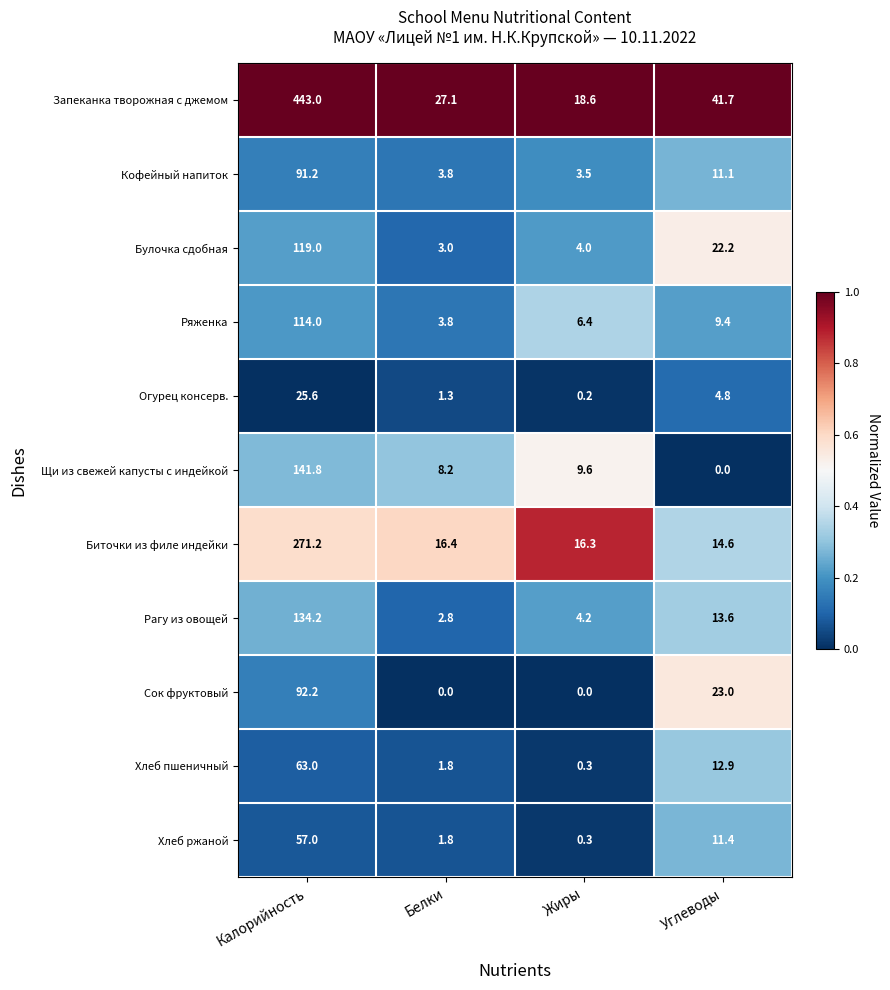

Which series has the widest spread of values?

Запеканка творожная с джемом